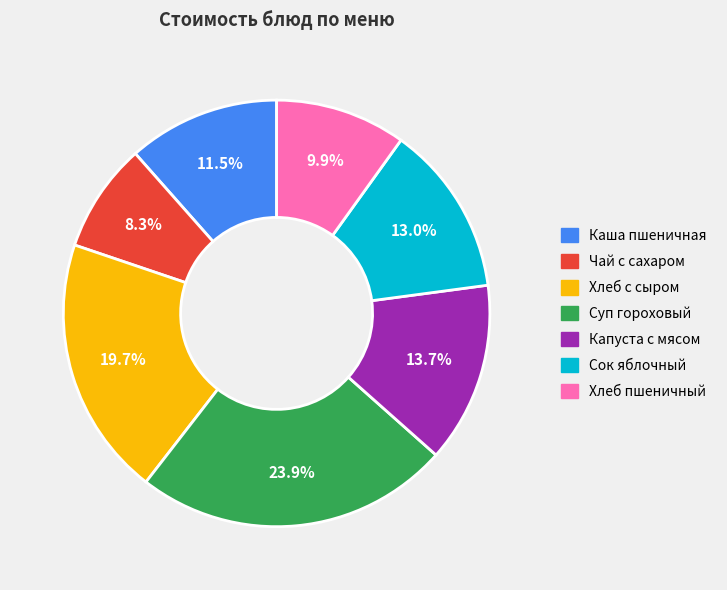

Is there any slice that represents more than half of the pie?

No